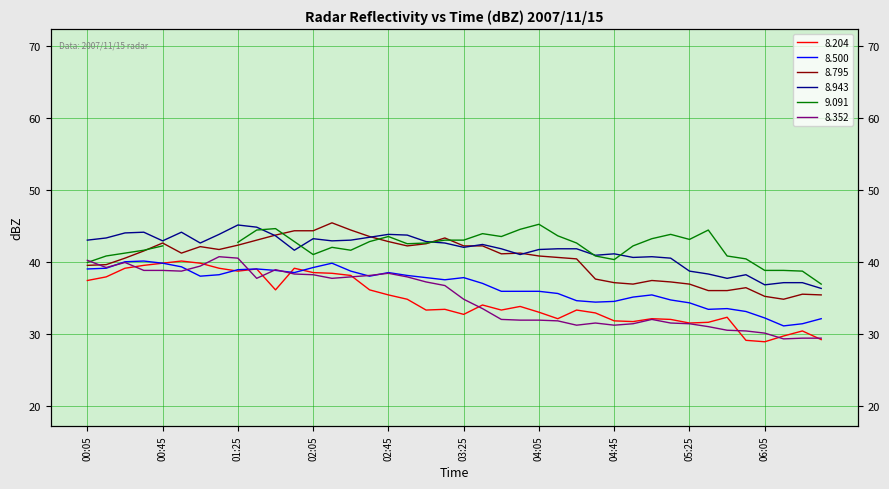

Is it true that 8.352 equals 13.4 at 2007/11/15 04:25?

False